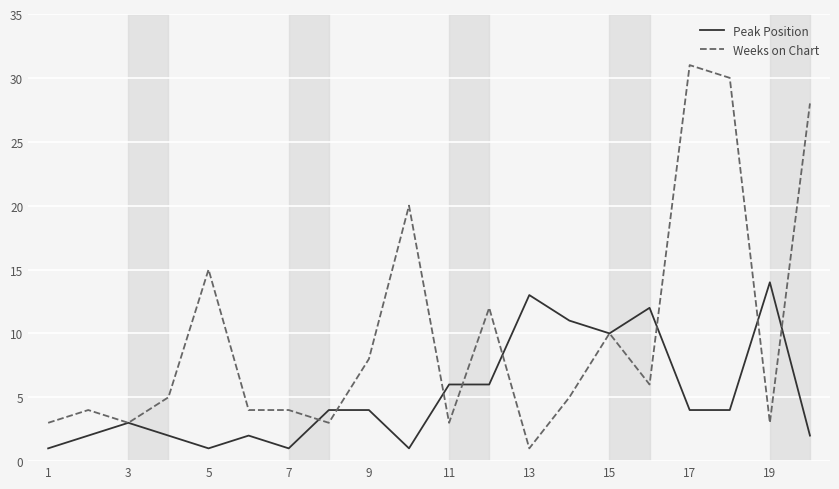

Rank the series by their average value, from highest to lowest.

Weeks on Chart, Peak Position